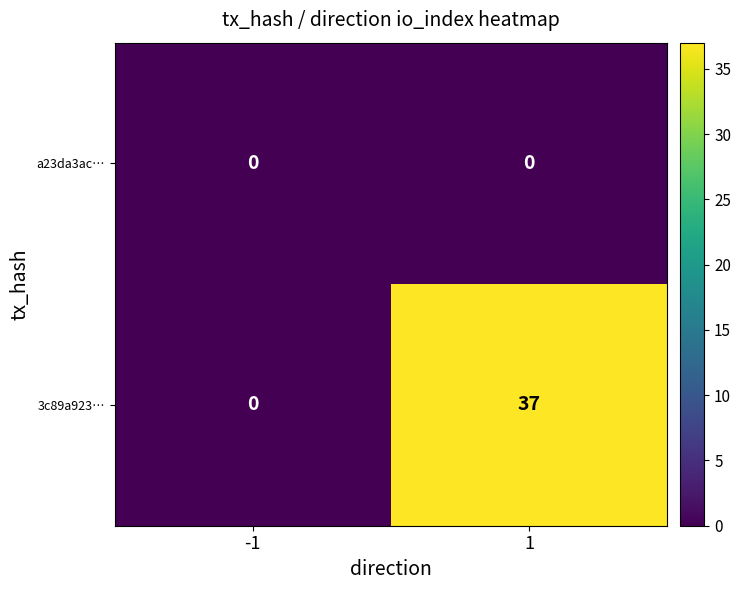

Reading left to right, what are all the values shown in this chart?

a23da3ac…: 0	0
3c89a923…: 0	37